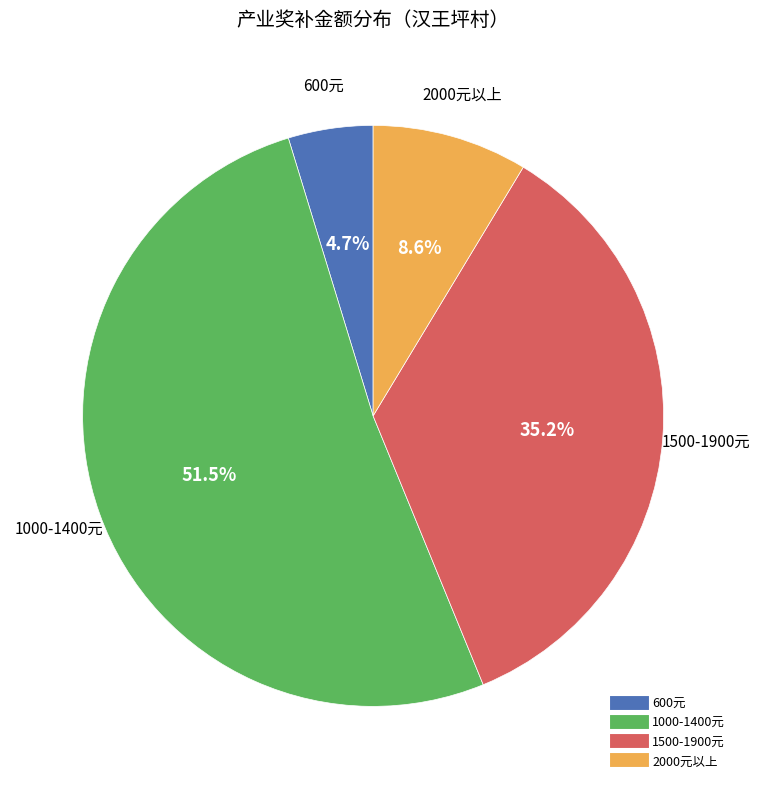

To the nearest percent, what is the difference between the largest and smallest slice percentages?

47%